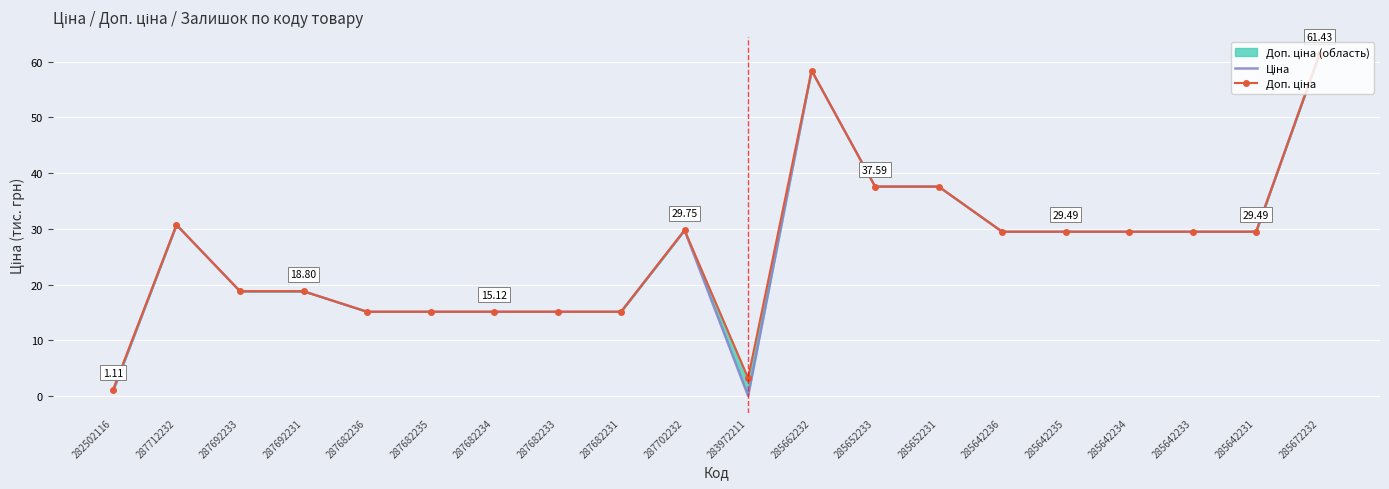

What is the difference between the Доп. ціна values at 285642231 and 285652231?

8.1